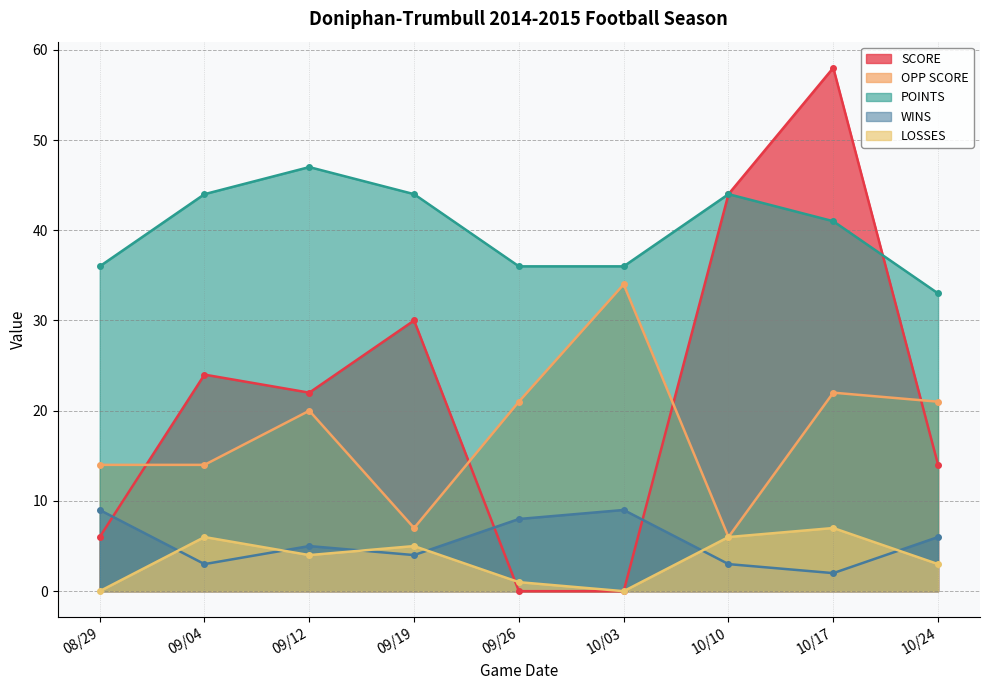

What is the average value of the WINS series?

5